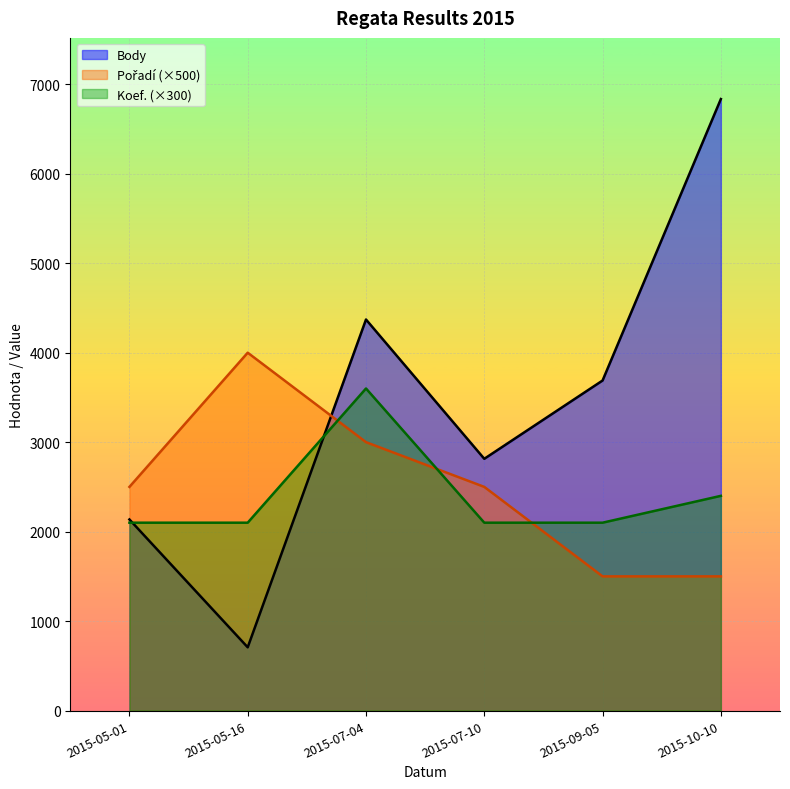

At how many categories does at least one series exceed 3715?

3